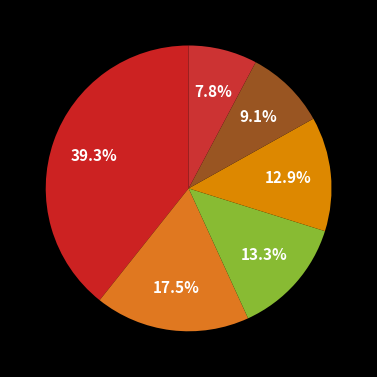

How many segments does this pie chart have?

6